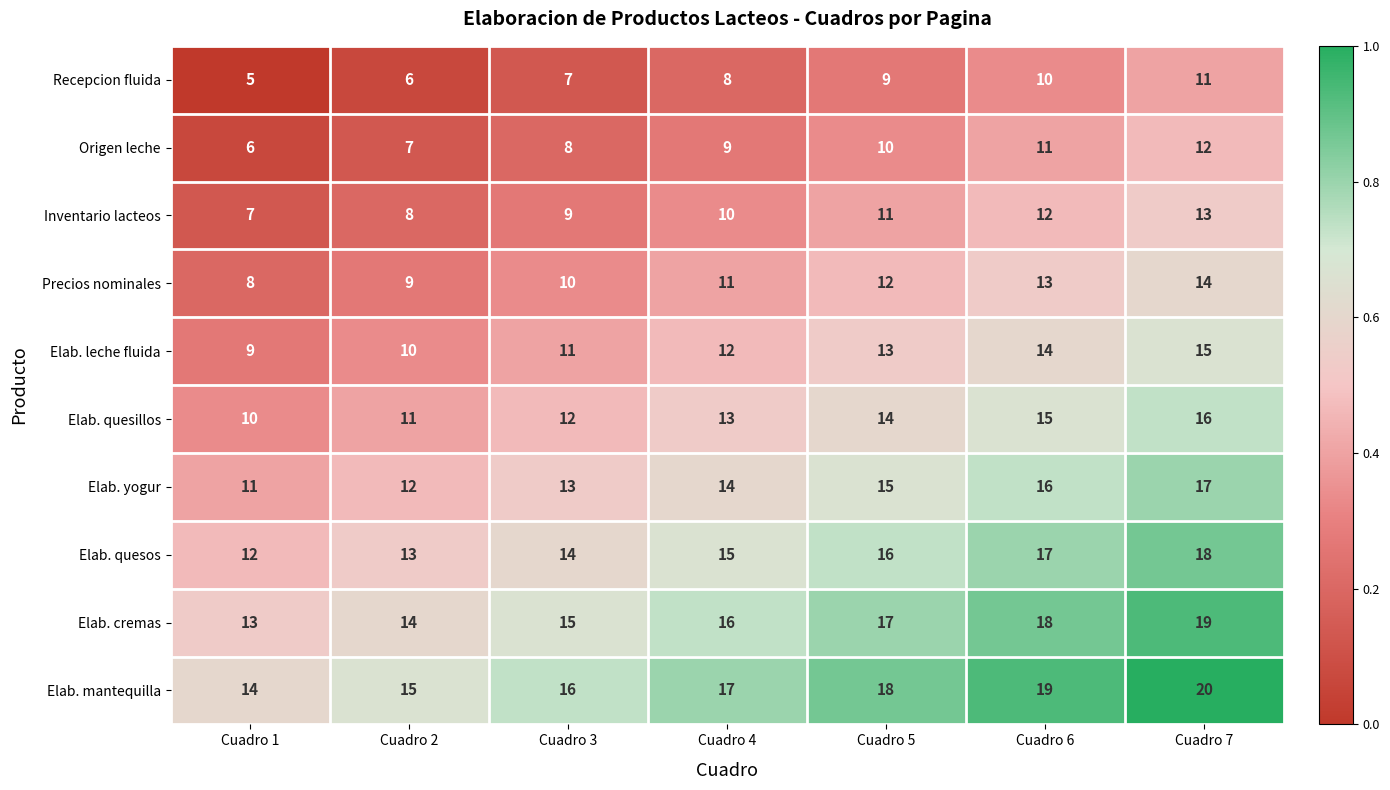

How many categories are shown in the chart?

7